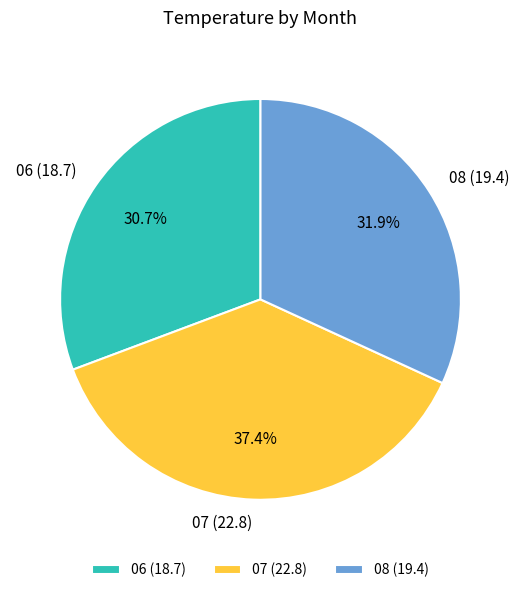

What percentage do 06 and 08 together represent?

62.6%